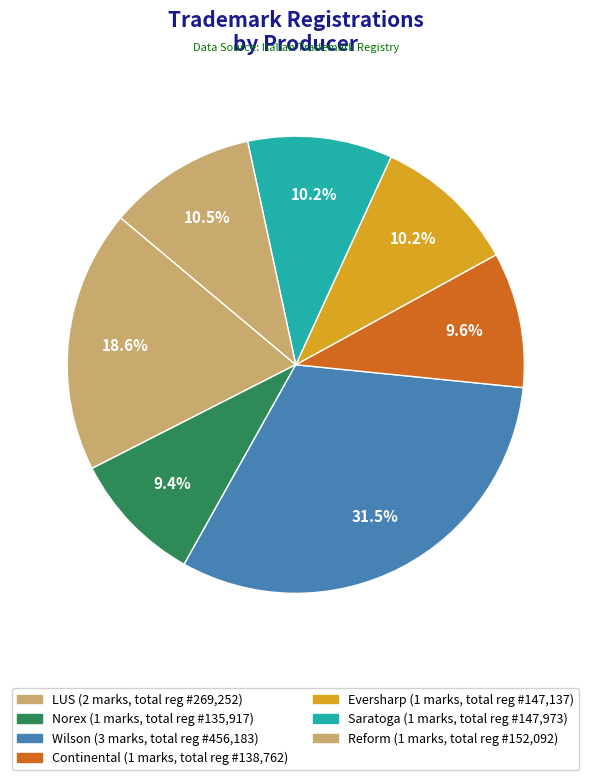

Count the number of slices in the pie.

7